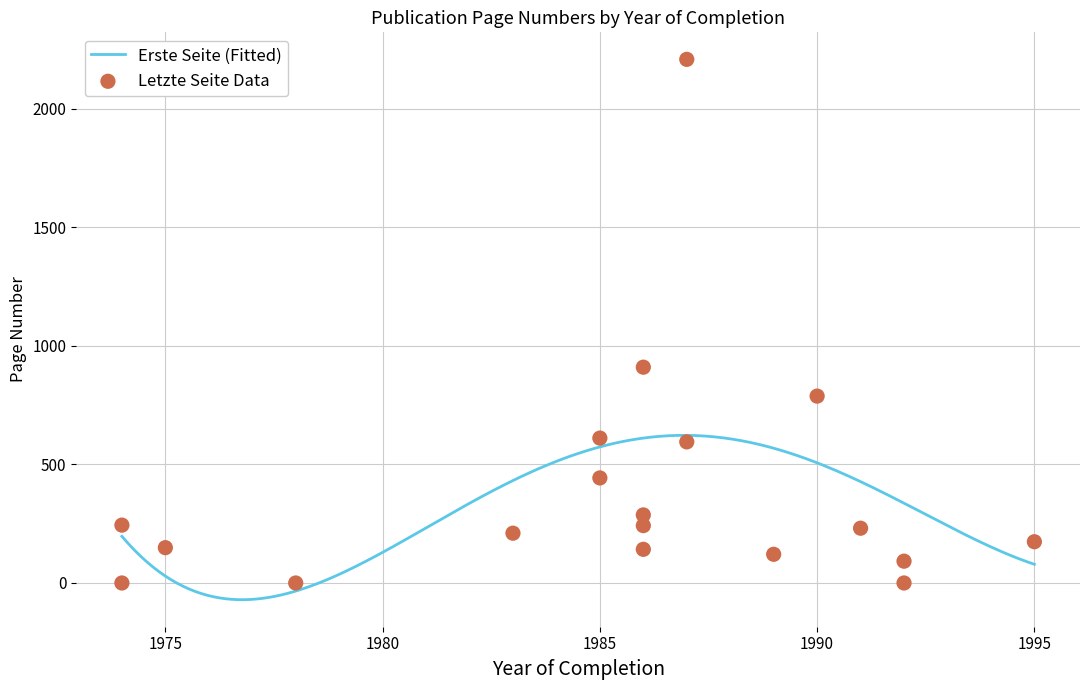

What is the change in value from 1975 to 1992?

-57